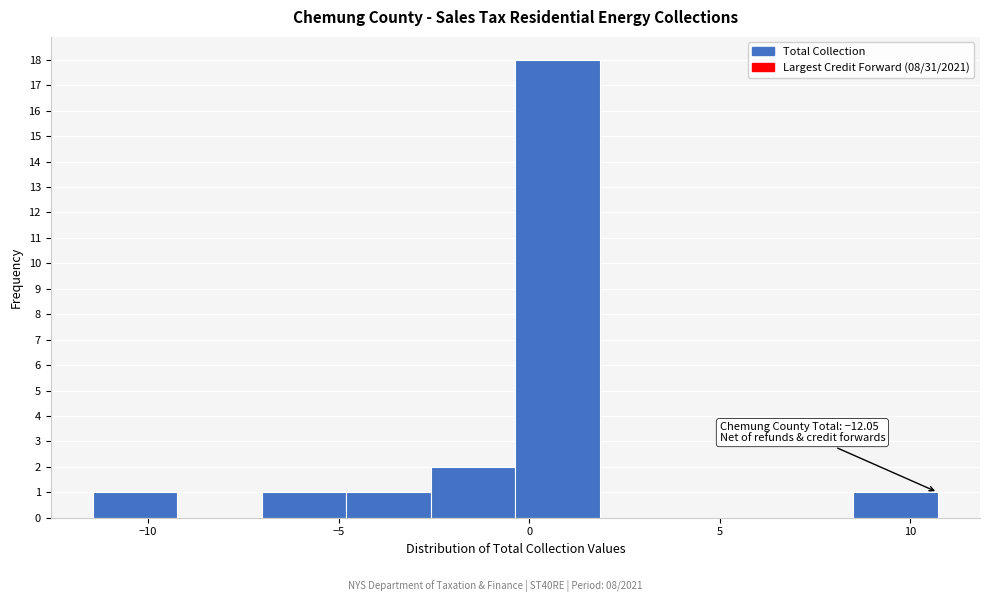

Which range on the x-axis has the tallest bar?

-0.5 to 2.0